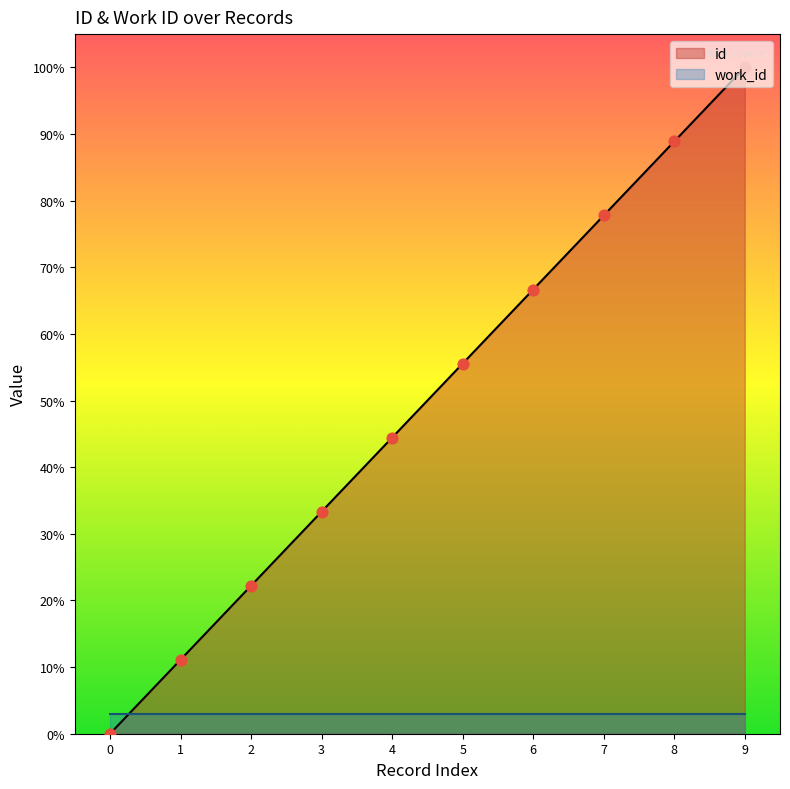

Rank the categories by id value from highest to lowest.

9, 8, 7, 6, 5, 4, 3, 2, 1, 0